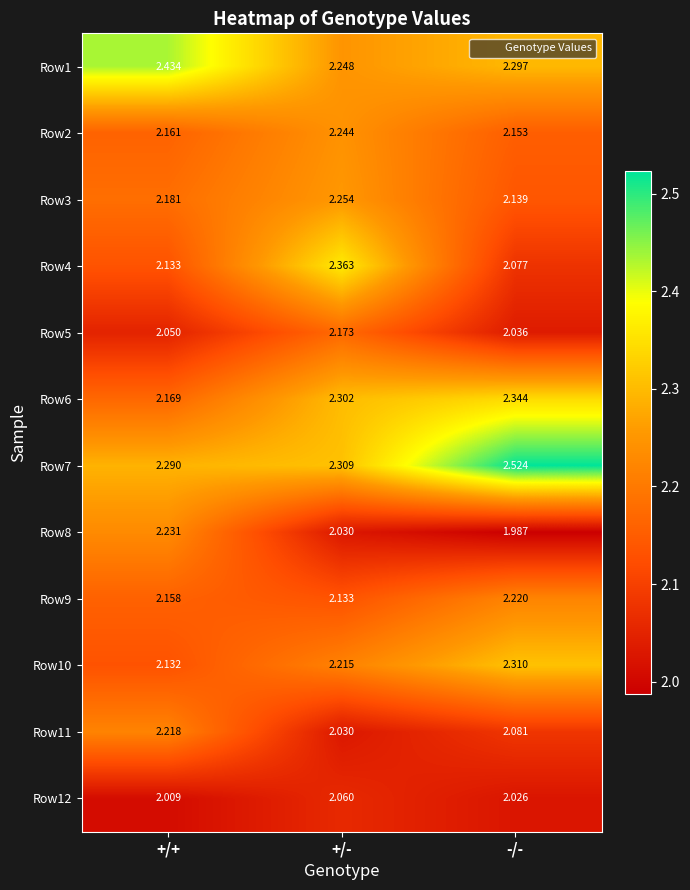

Which label corresponds to the largest value in the chart?

-/-